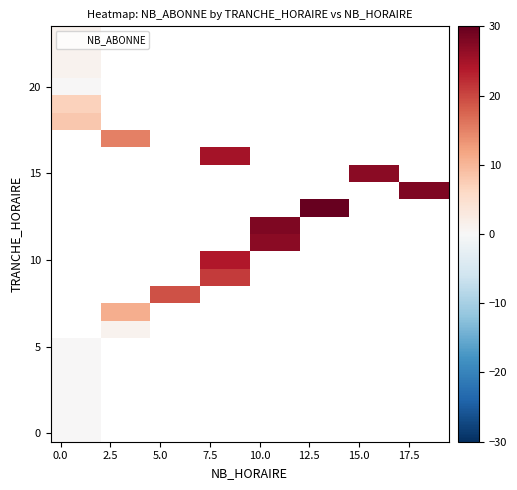

What is the greatest value displayed?

30.0